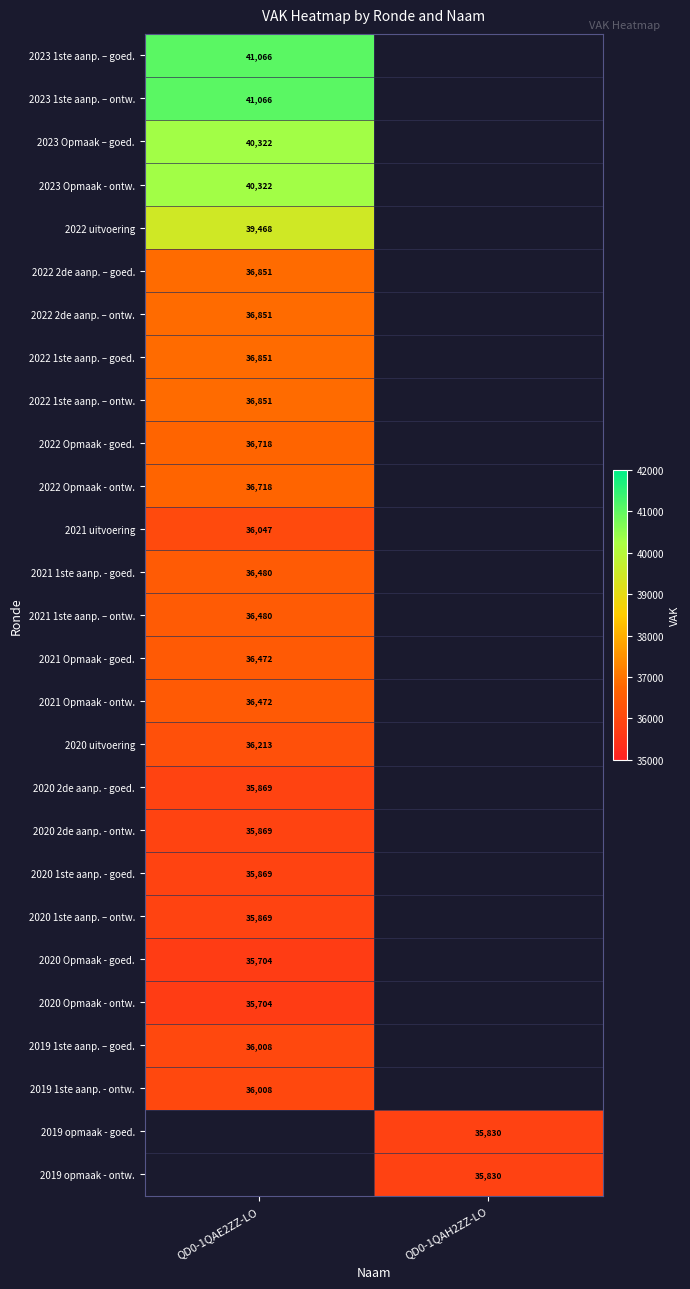

Is it true that 2023 1ste aanp. – ontw. equals 41066 at QD0-1QAE2ZZ-LO?

True